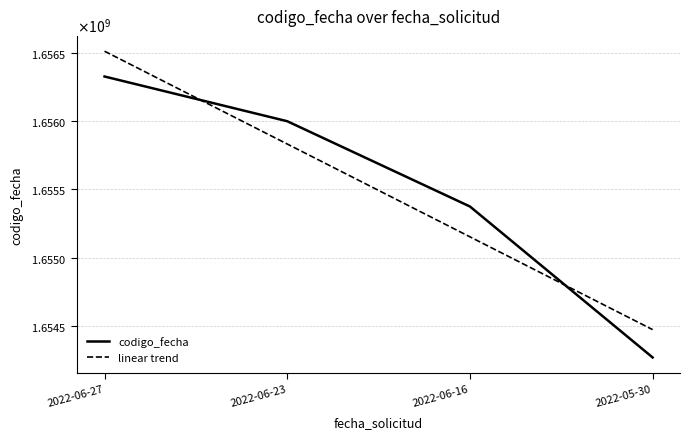

What is the sum of the values at 2022-05-30 and 2022-06-23?

3310268661